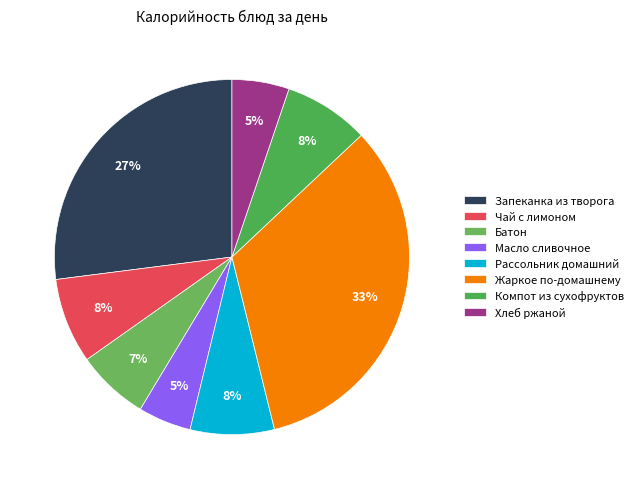

True or false: Батон accounts for 16% of the total.

False